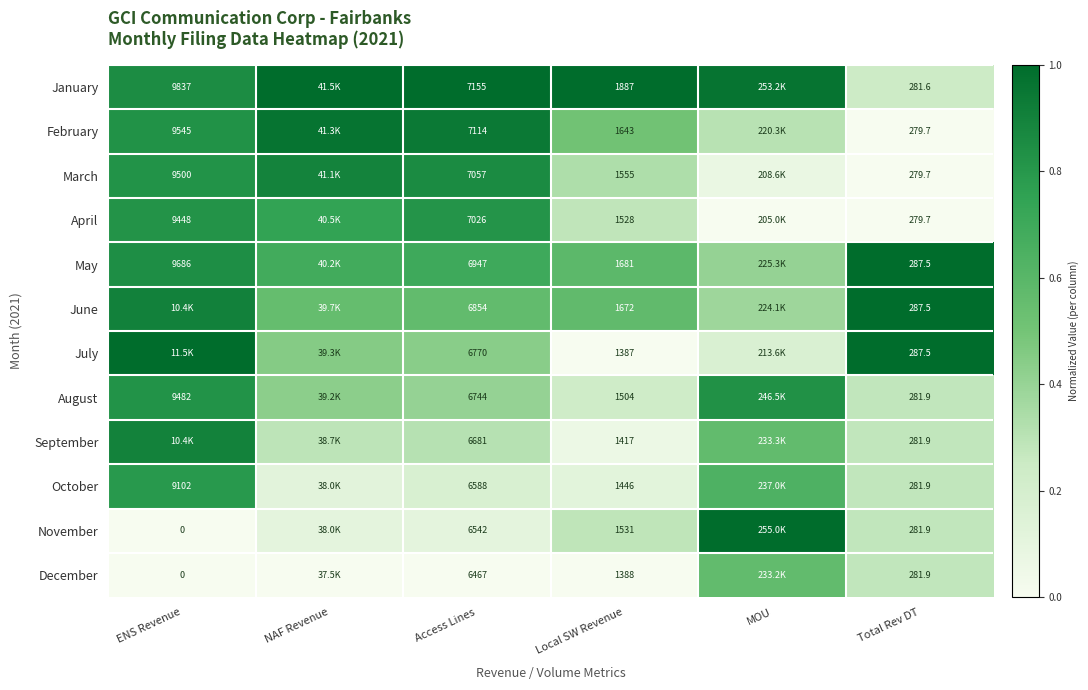

Rank the series at Access Lines from lowest to highest value.

December, November, October, September, August, July, June, May, April, March, February, January